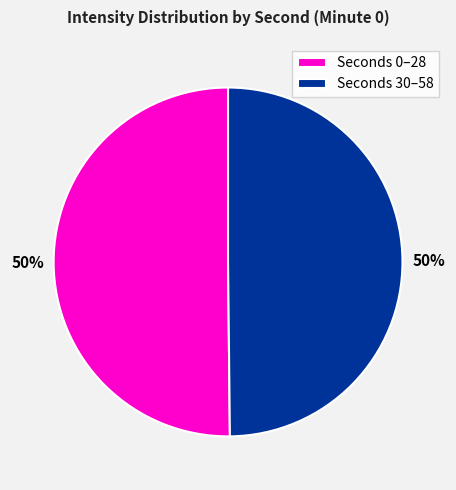

To the nearest percent, what is the combined percentage of Seconds 0–28 and Seconds 30–58?

100%